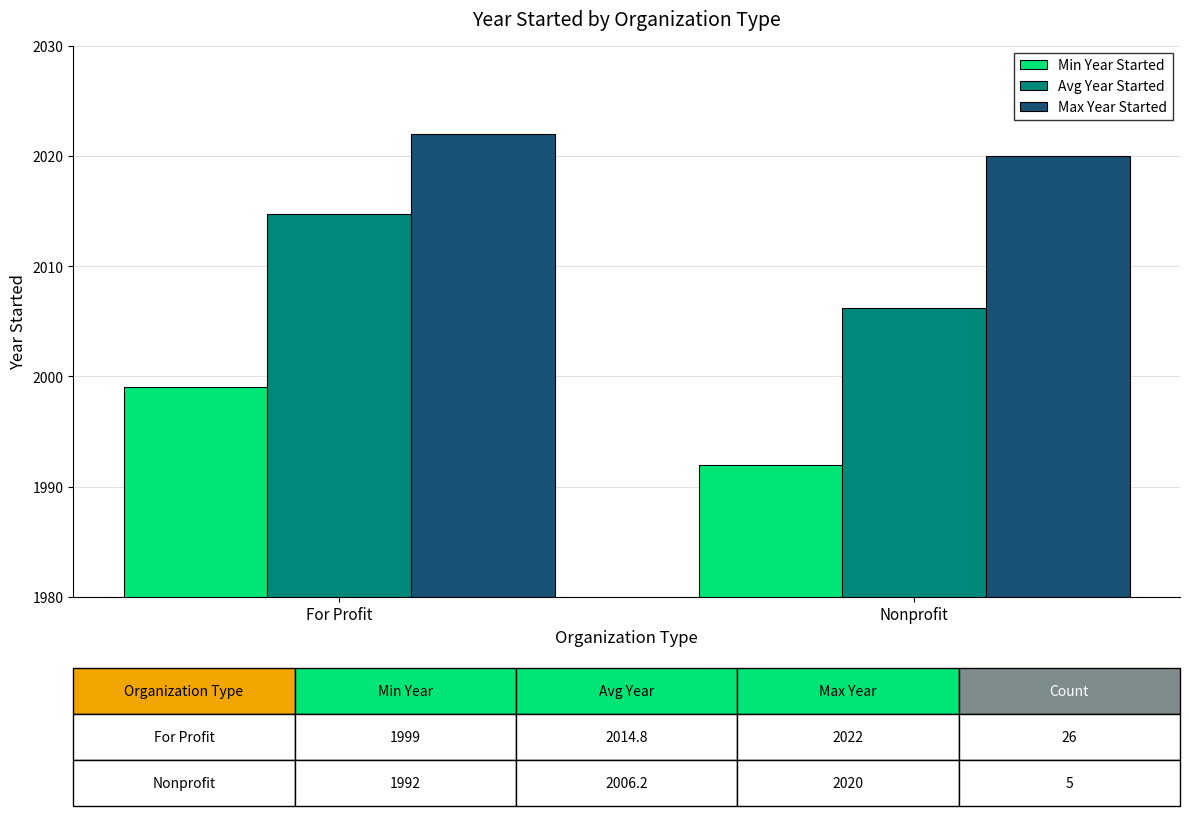

What is the approximate value of Avg Year Started at For Profit?

2014.8